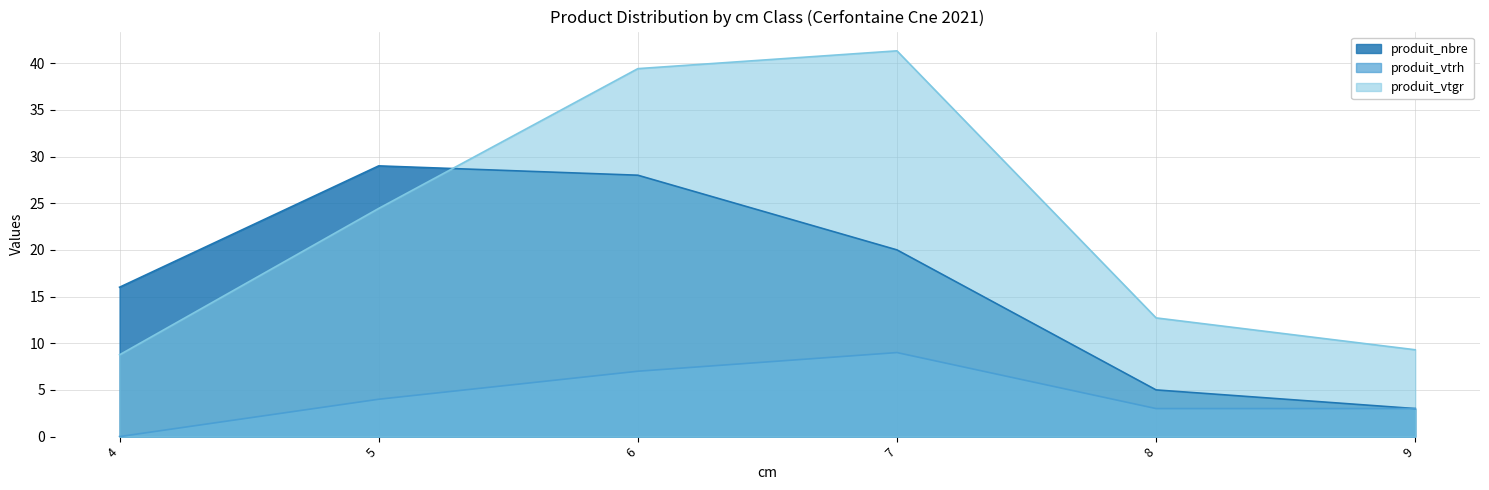

True or false: produit_vtgr has more than 1 points higher than both neighbors.

False